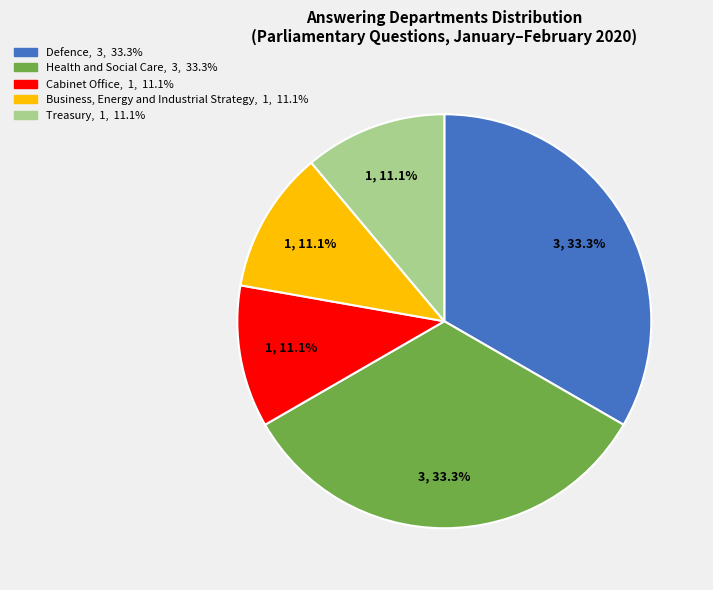

Approximately how many times larger is the value at Treasury compared to Cabinet Office?

1.0